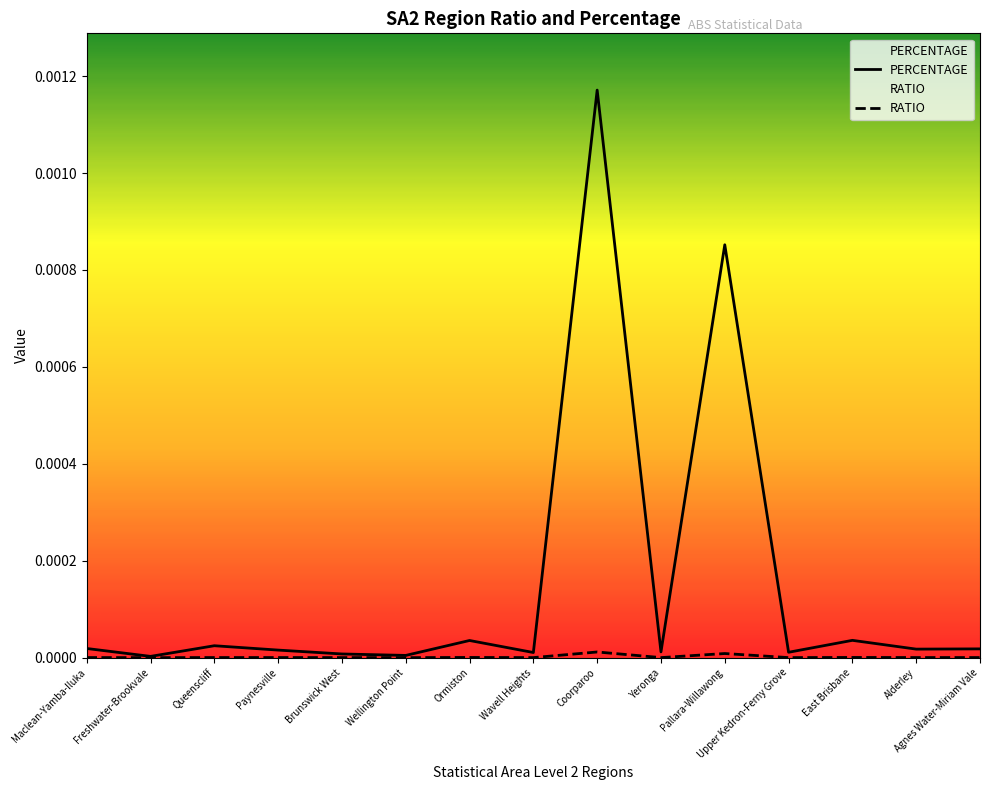

How many categories are shown in the chart?

15